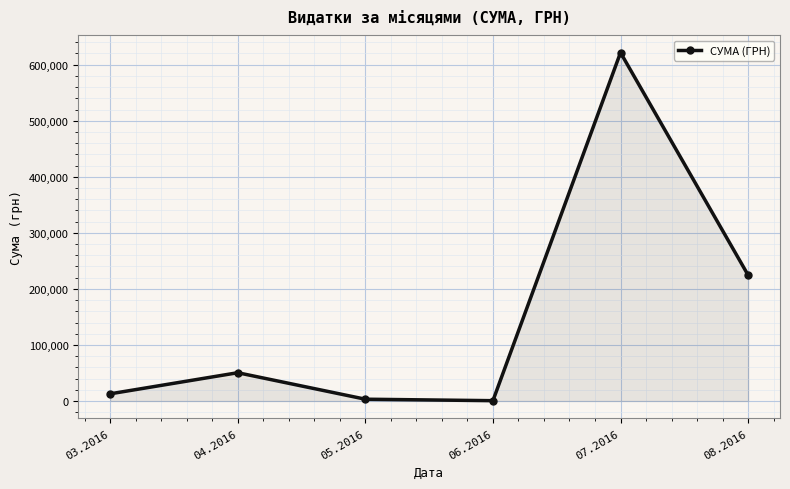

What is the average value?

152218.0